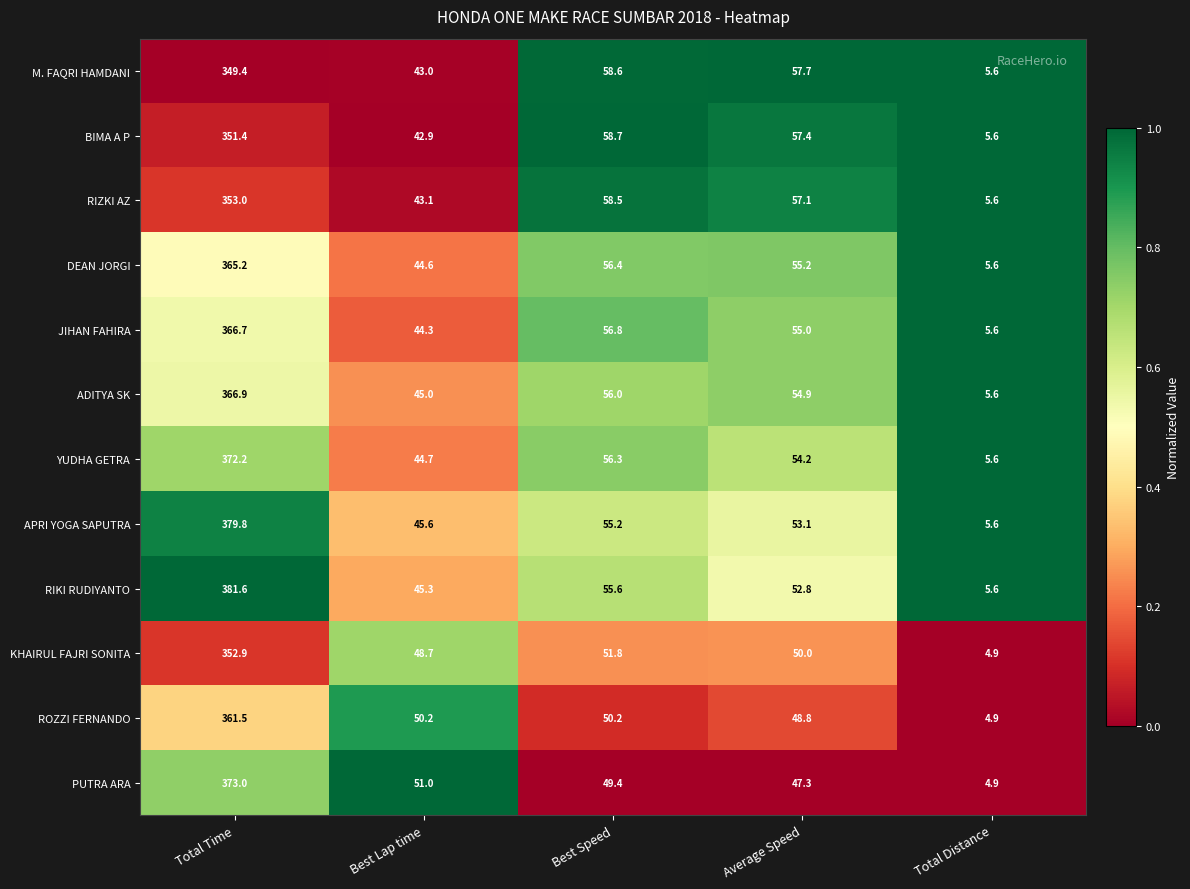

What is the average value of the YUDHA GETRA series?

106.6